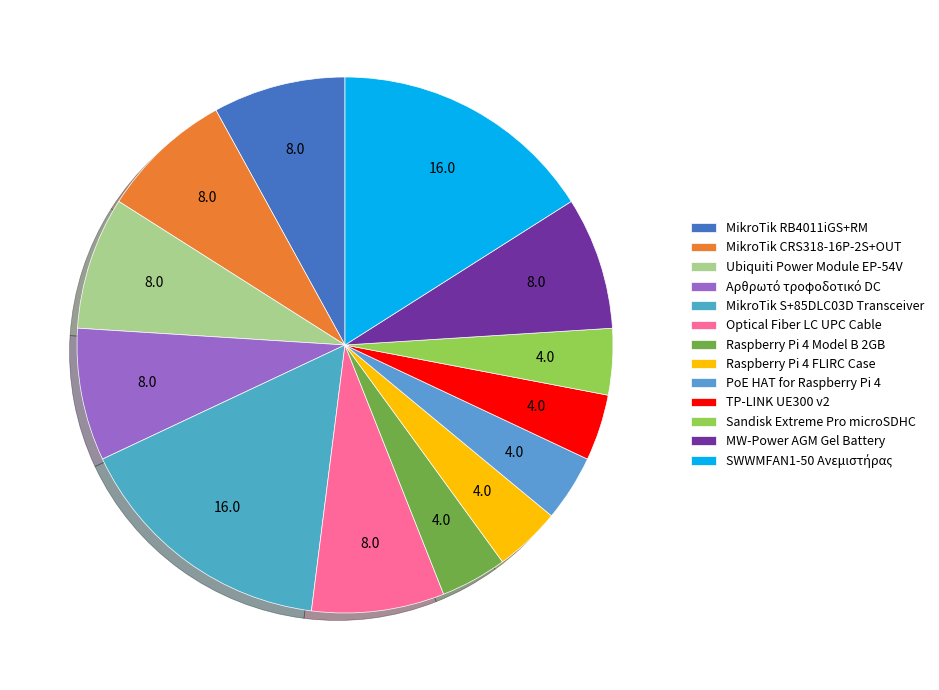

Rank the categories by value from lowest to highest.

Raspberry Pi 4 Model B 2GB, Raspberry Pi 4 FLIRC Case, PoE HAT for Raspberry Pi 4, TP-LINK UE300 v2, Sandisk Extreme Pro microSDHC, MikroTik RB4011iGS+RM, MikroTik CRS318-16P-2S+OUT, Ubiquiti Power Module EP-54V, Αρθρωτό τροφοδοτικό DC, Optical Fiber LC UPC Cable, MW-Power AGM Gel Battery, MikroTik S+85DLC03D Transceiver, SWWMFAN1-50 Ανεμιστήρας